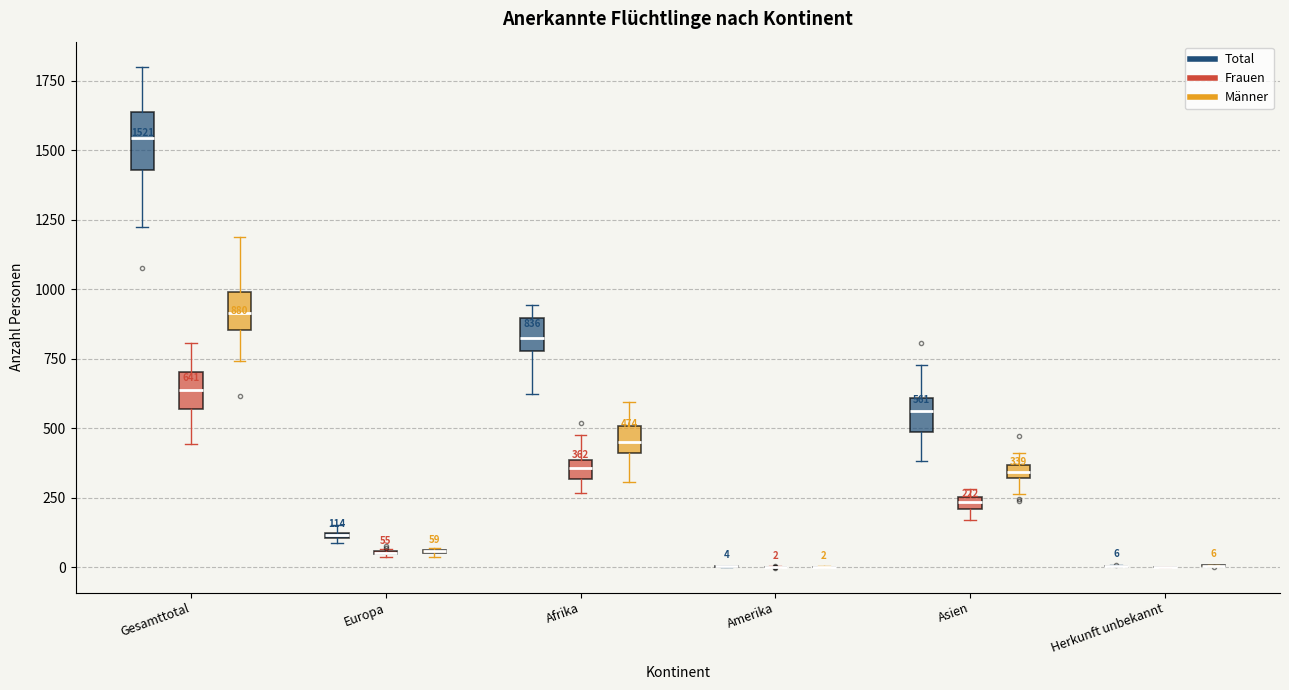

Which box is the tallest, from its lower edge to its upper edge?

Gesamttotal (Total)